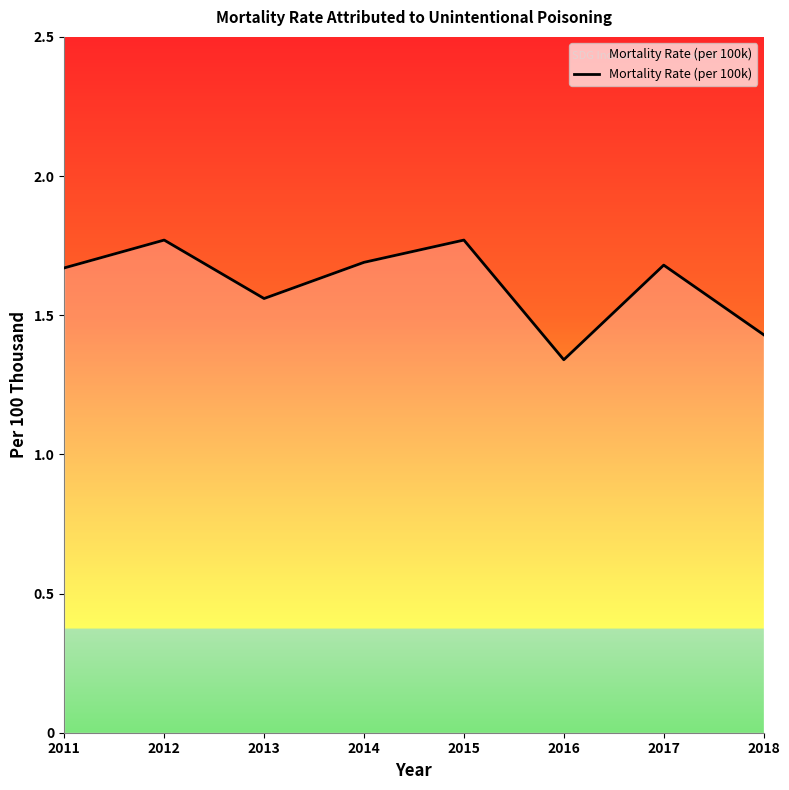

Which label corresponds to the smallest value in the chart?

2016